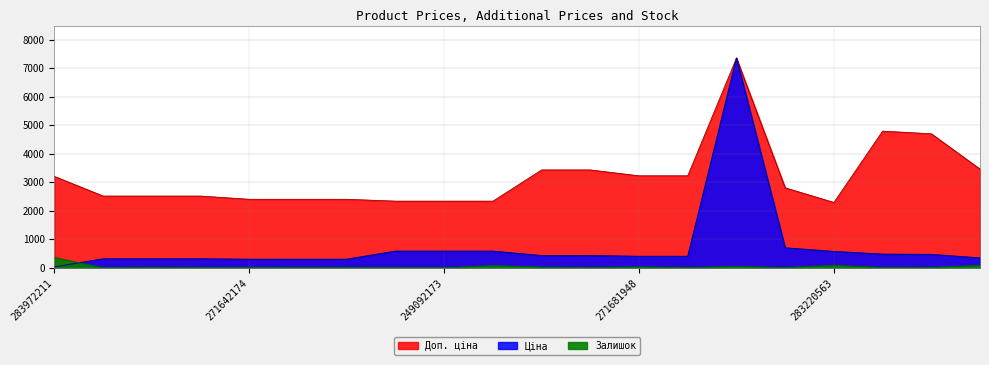

Reading left to right, what are all the values shown in this chart?

Ціна: 32.0	314.7	314.7	314.7	300.6	300.6	300.6	584.9	584.9	584.9	429.3	429.3	403.6	403.6	7360.2	701.9	573.2	479.6	470.3	346.3
Доп. ціна: 3205.0	2517.5	2517.5	2517.5	2405.2	2405.2	2405.2	2339.7	2339.7	2339.7	3434.6	3434.6	3228.8	3228.8	7360.2	2807.6	2292.9	4796.4	4702.8	3462.7
Залишок: 360.0	0.0	16.0	6.0	0.0	11.0	6.0	0.0	0.0	78.0	22.0	13.0	30.0	10.0	45.0	9.0	86.0	8.0	14.0	83.0